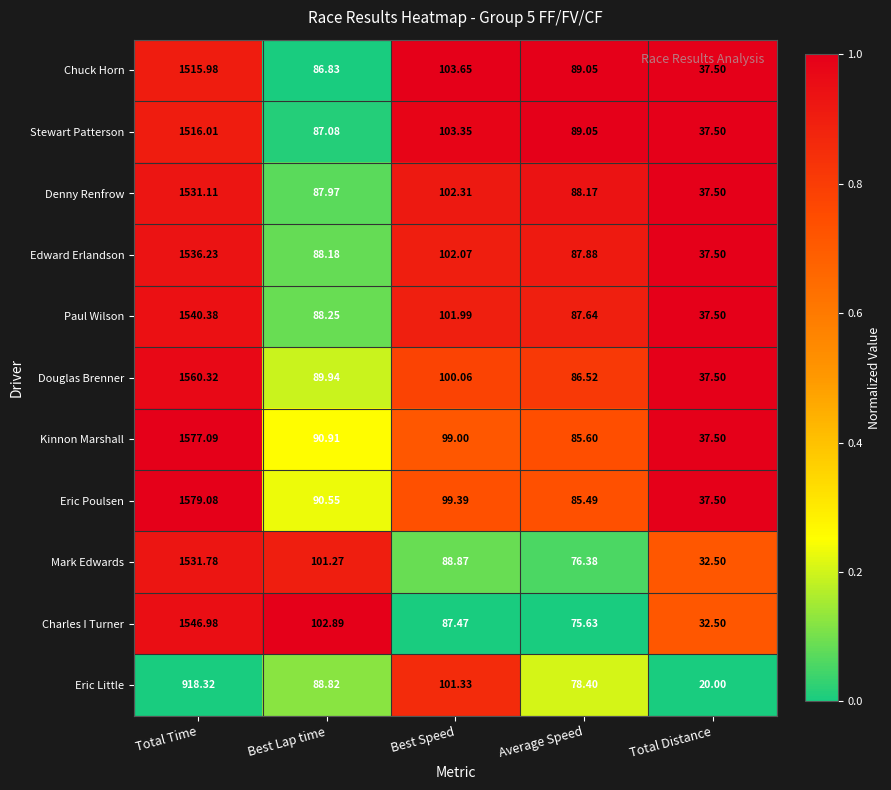

At which label is Chuck Horn closest to 776?

Best Speed